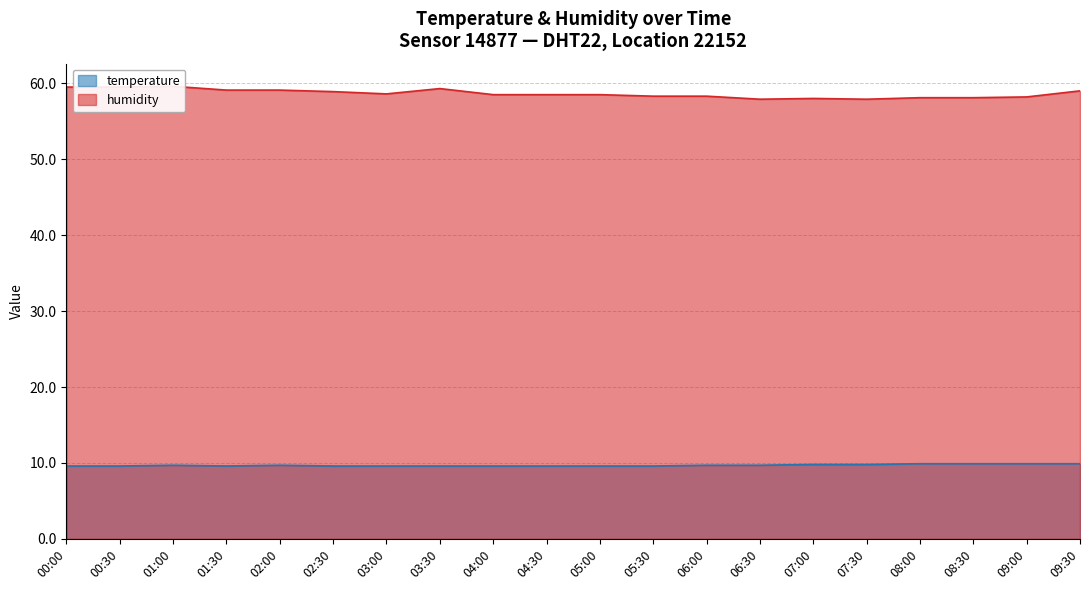

How many interior local valleys does the temperature series have?

1